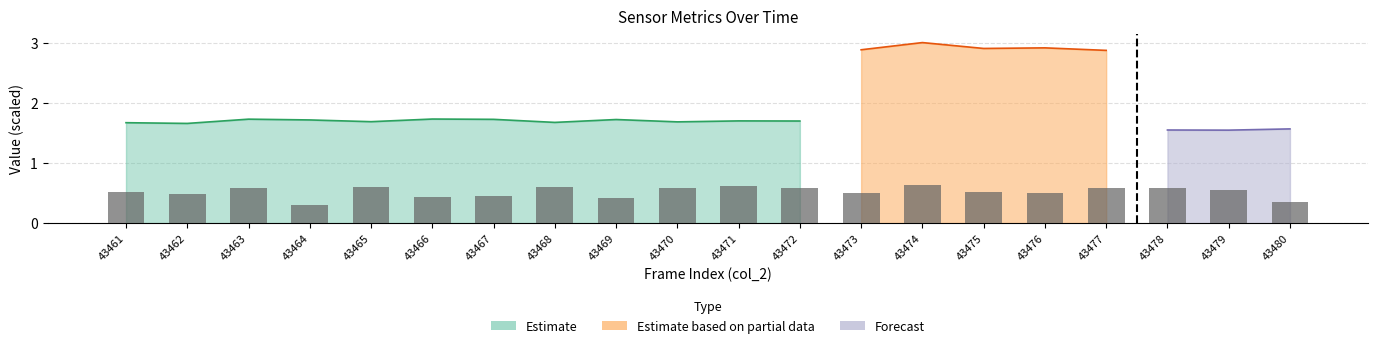

Count the values in the range 0 to 1.

20